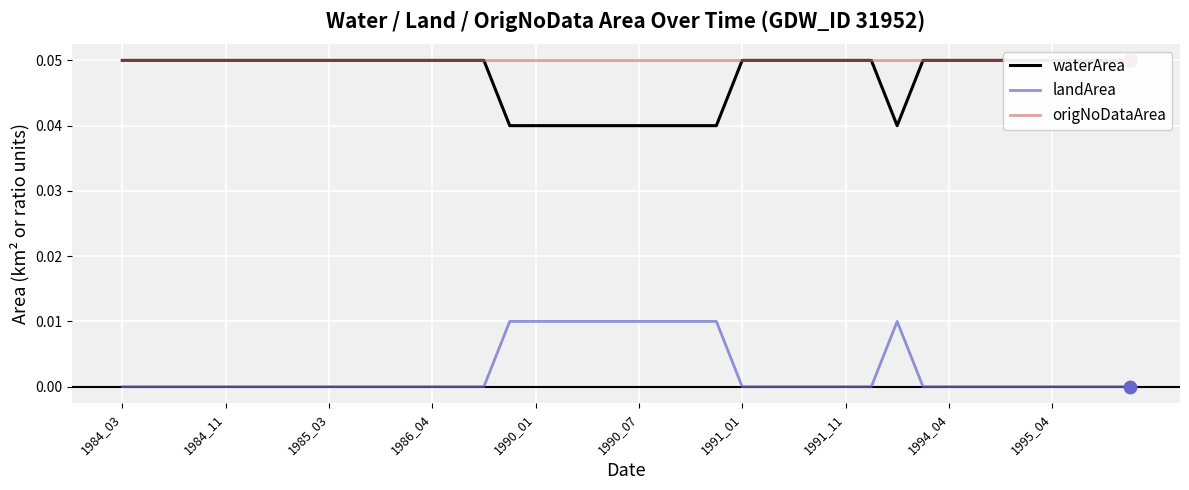

What are all the series names shown in the legend?

waterArea, landArea, origNoDataArea